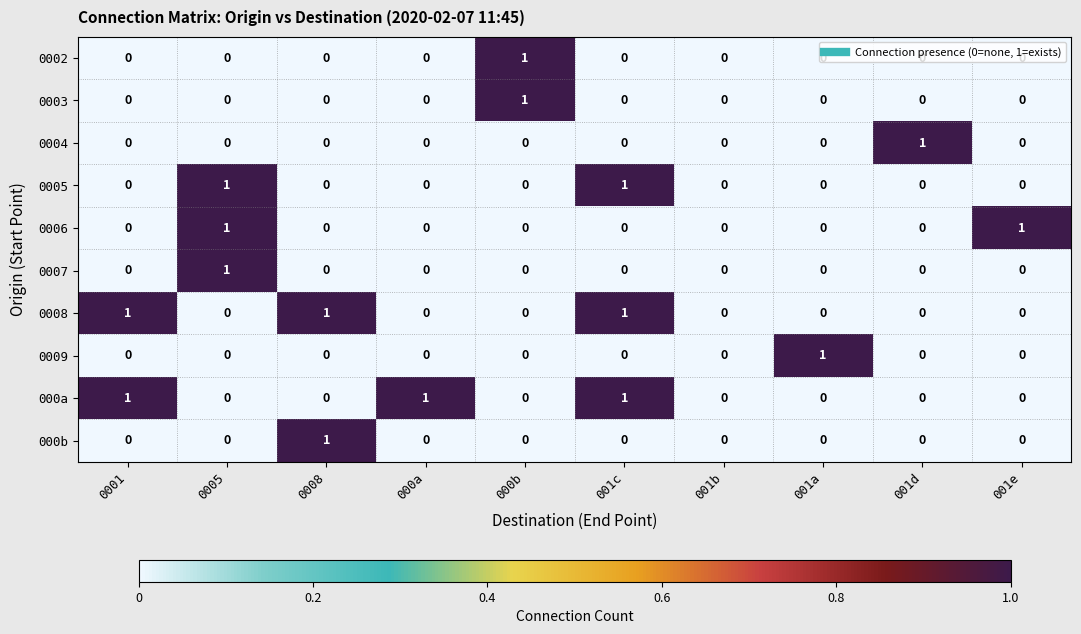

Count the 0002 values in the range 0 to 1.

10